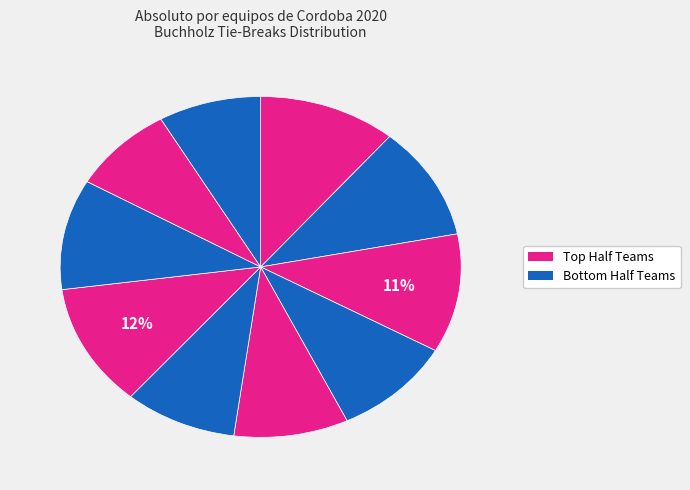

Is there a majority slice in this chart?

No